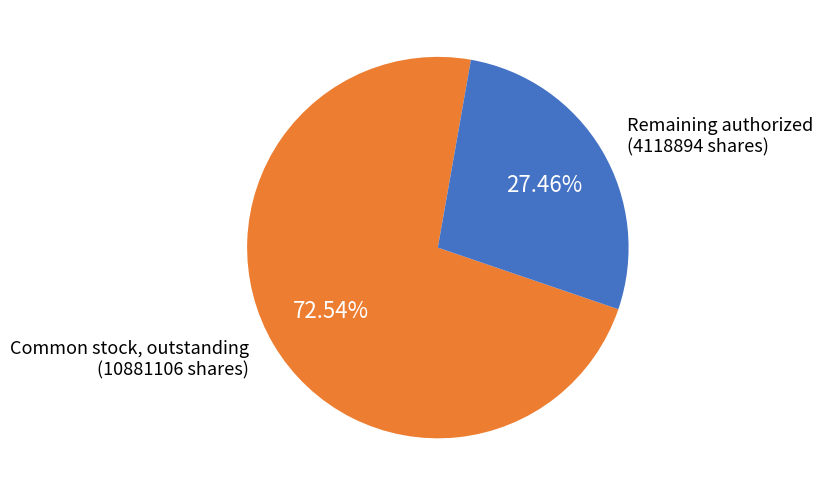

To the nearest percent, what is the difference between the largest and smallest slice percentages?

45%